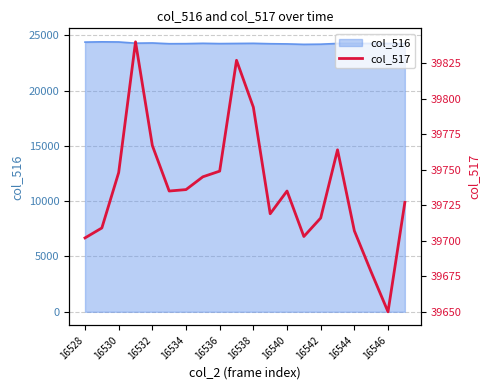

Is it true that col_516 equals 11661 at 16544?

False